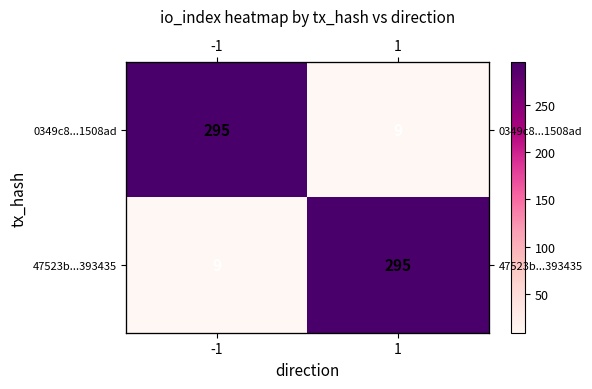

Rank the series at -1 from highest to lowest value.

0349c8...1508ad, 47523b...393435